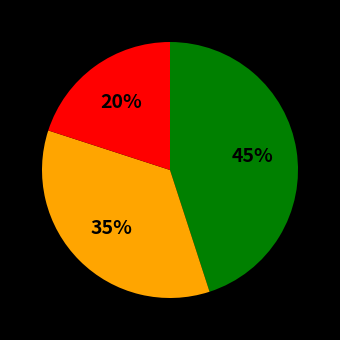

How many slices are in this pie chart?

3